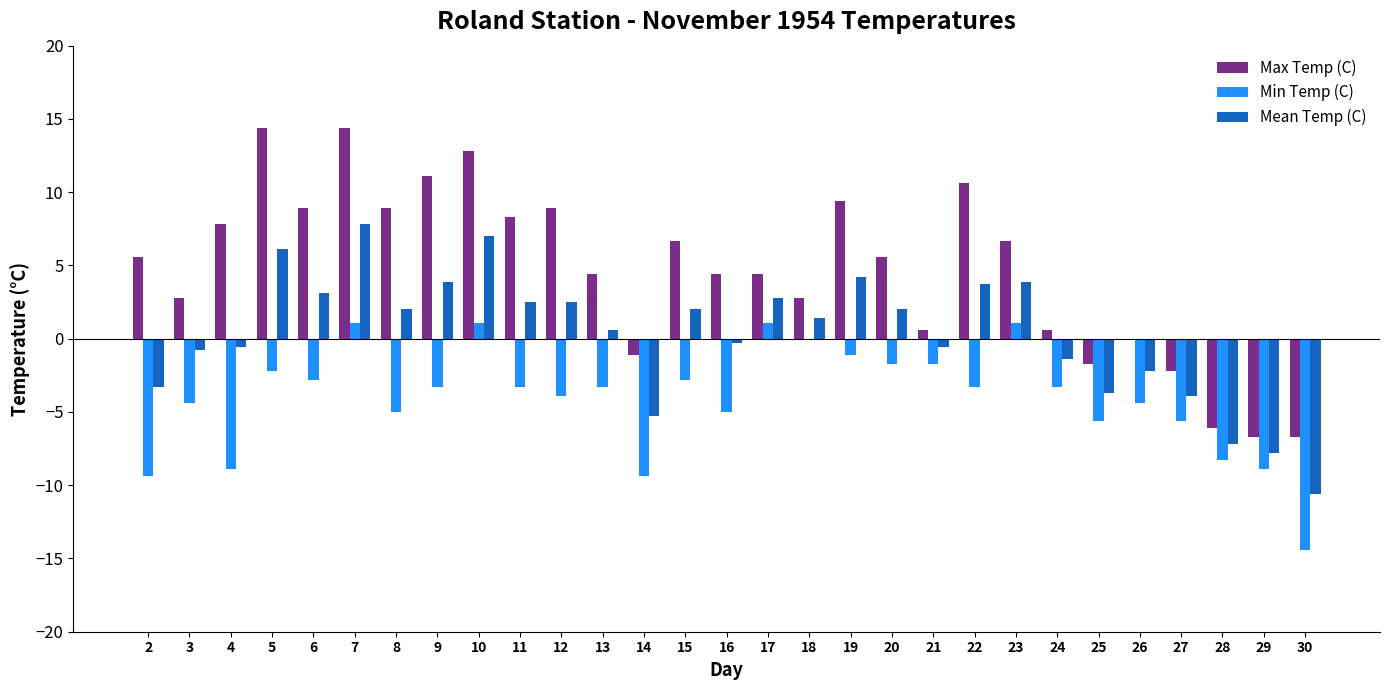

What is the maximum value shown in the chart?

14.4